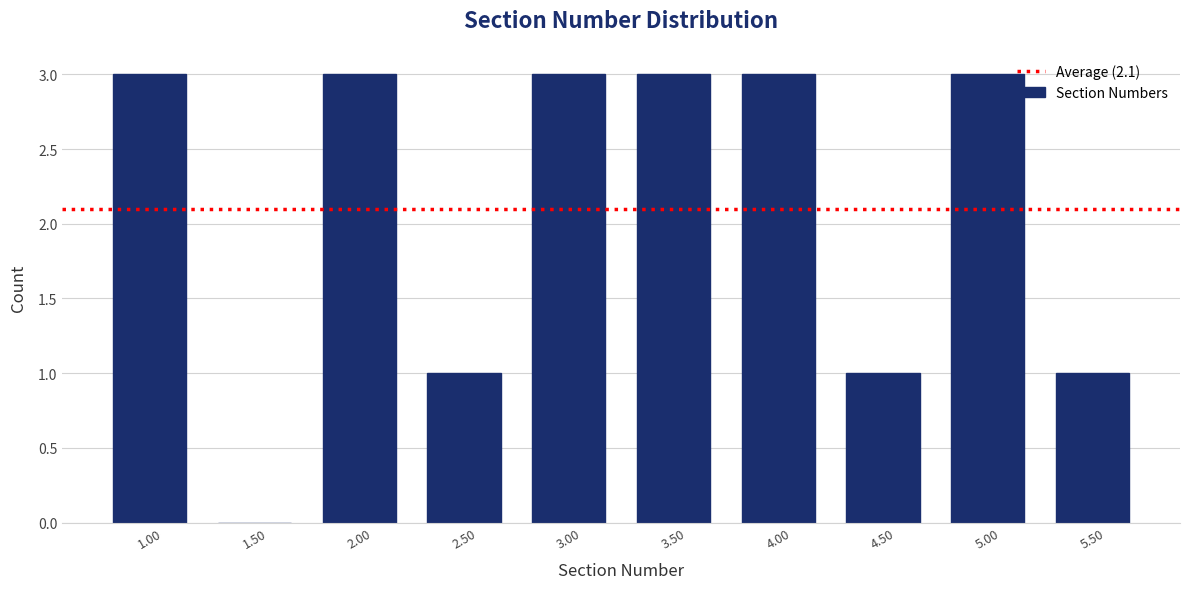

Reading left to right, list every bar in this chart as the range it spans on the x-axis followed by its height. The values are not printed on the chart, so give them approximately, as read against the axis.

0.75 to 1.25: 3
1.25 to 1.75: 0
1.75 to 2.25: 3
2.25 to 2.75: 1
2.75 to 3.25: 3
3.25 to 3.75: 3
3.75 to 4.25: 3
4.25 to 4.75: 1
4.75 to 5.25: 3
5.25 to 5.75: 1